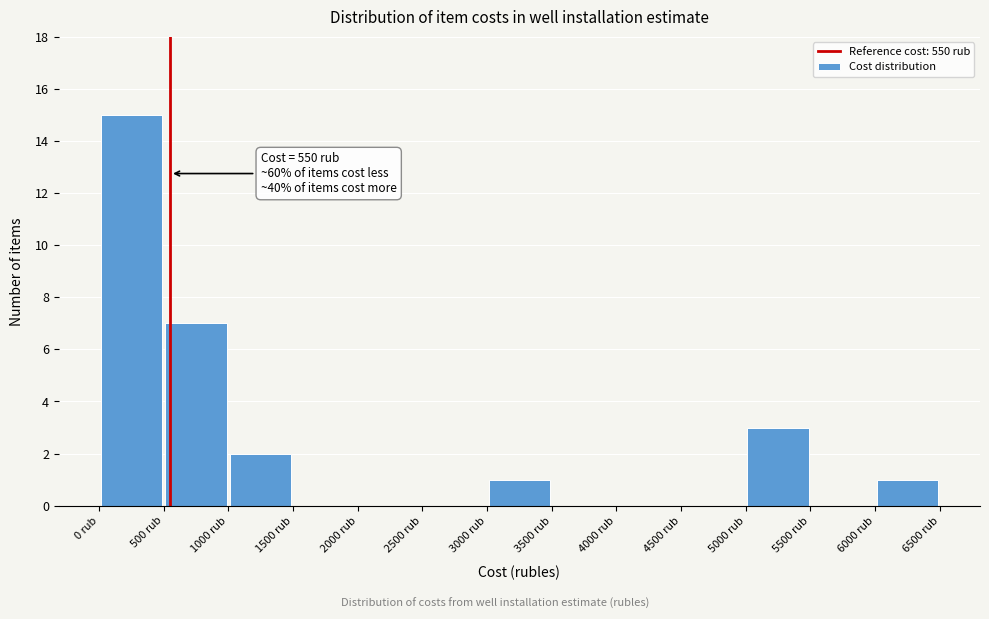

Which range on the x-axis has the tallest bar?

0 to 500